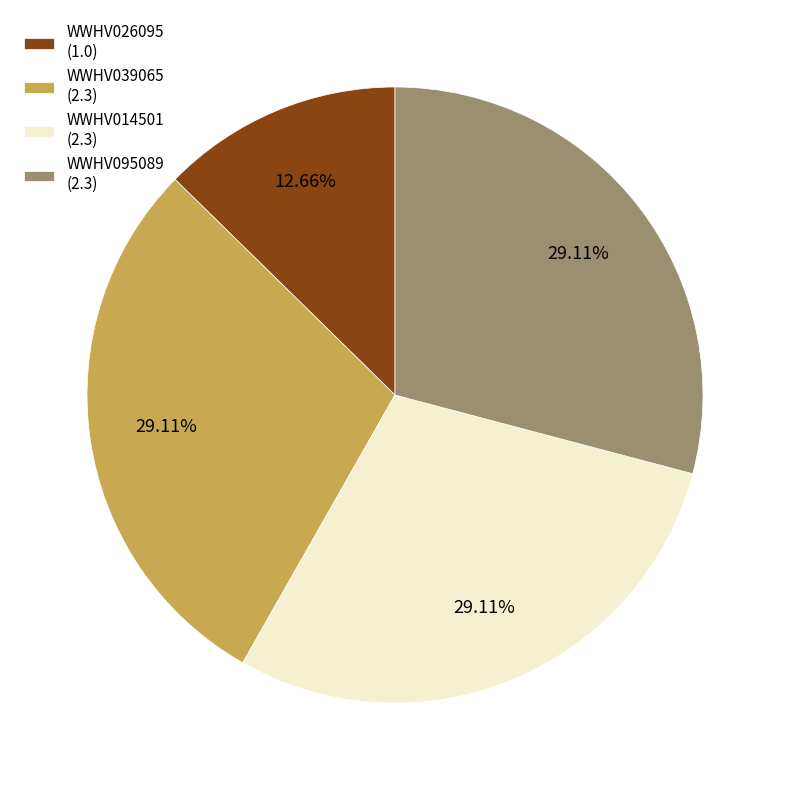

What is the smallest slice in the pie chart?

WWHV026095